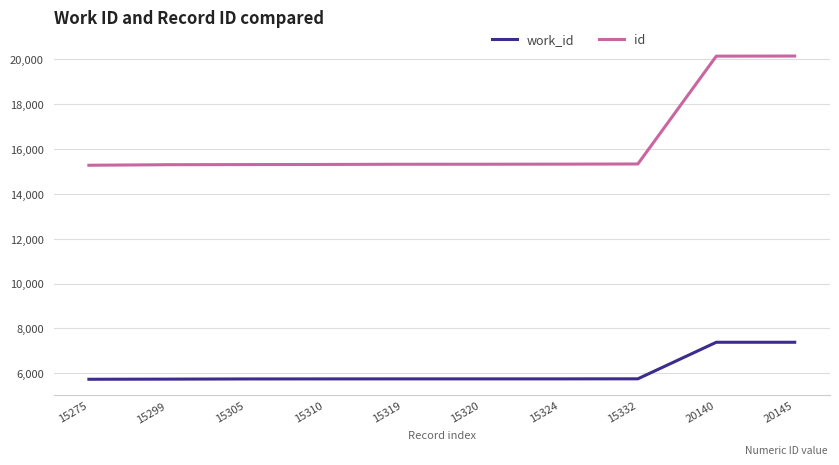

Which series changed the most between 15299 and 20140?

id